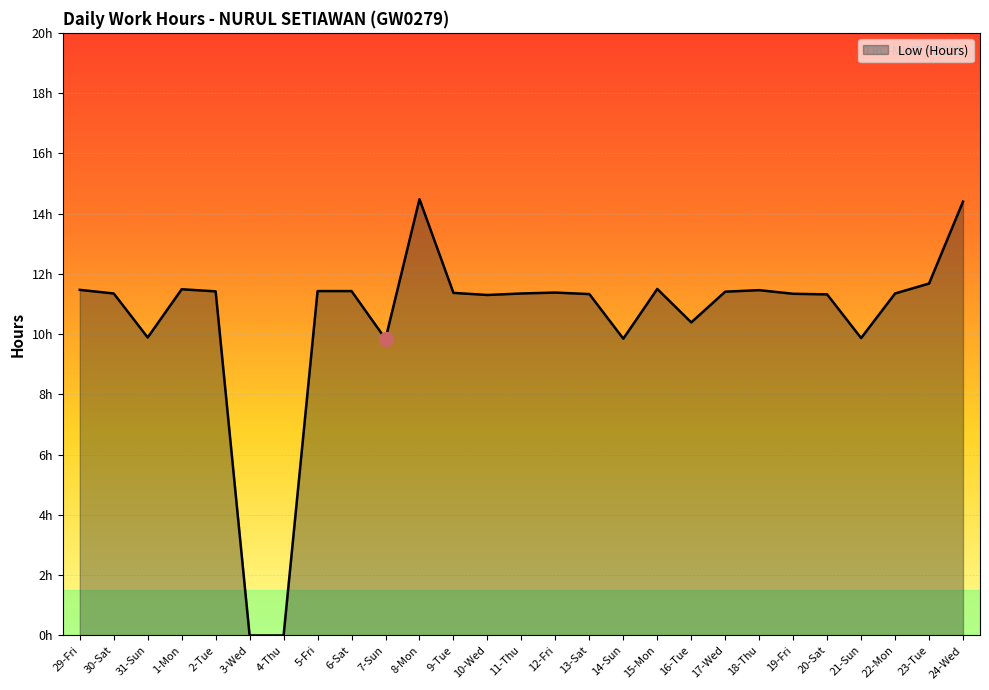

What is the average value?

10.5